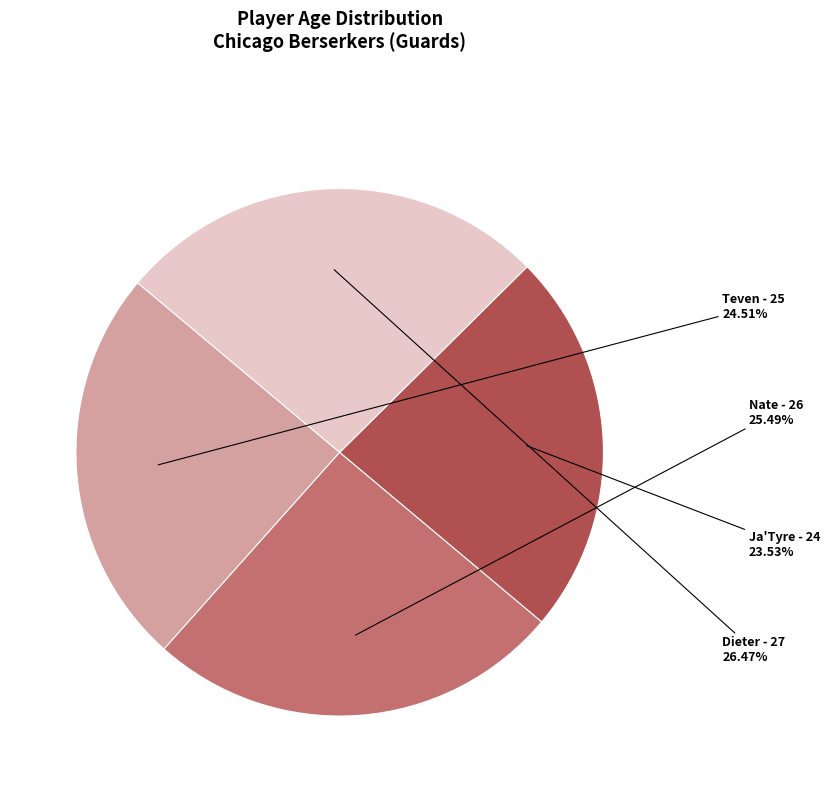

How many segments does this pie chart have?

4